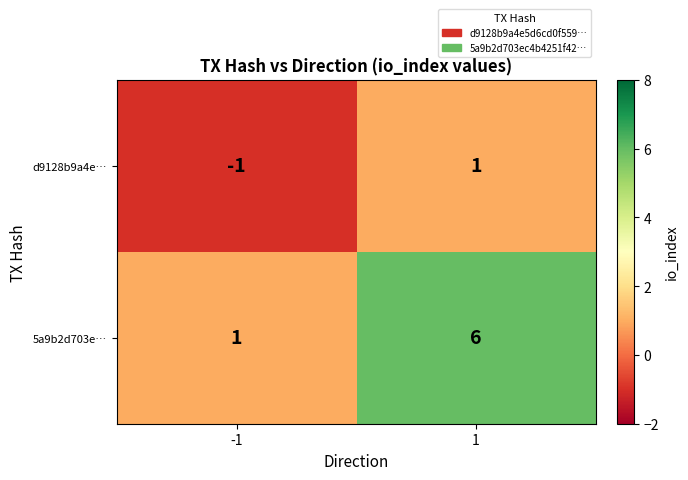

What is the spread (max minus min) of values at 1?

5